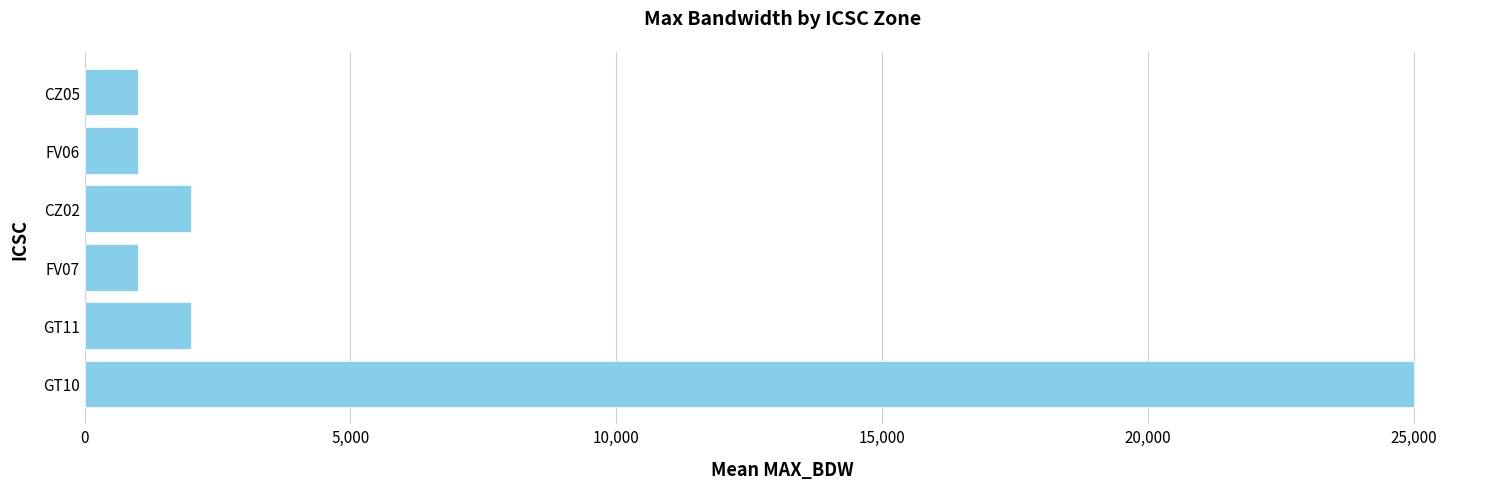

Reading bottom to top, extract all data points from this chart.

GT10=25000	GT11=2000	FV07=1000	CZ02=2000	FV06=1000	CZ05=1000